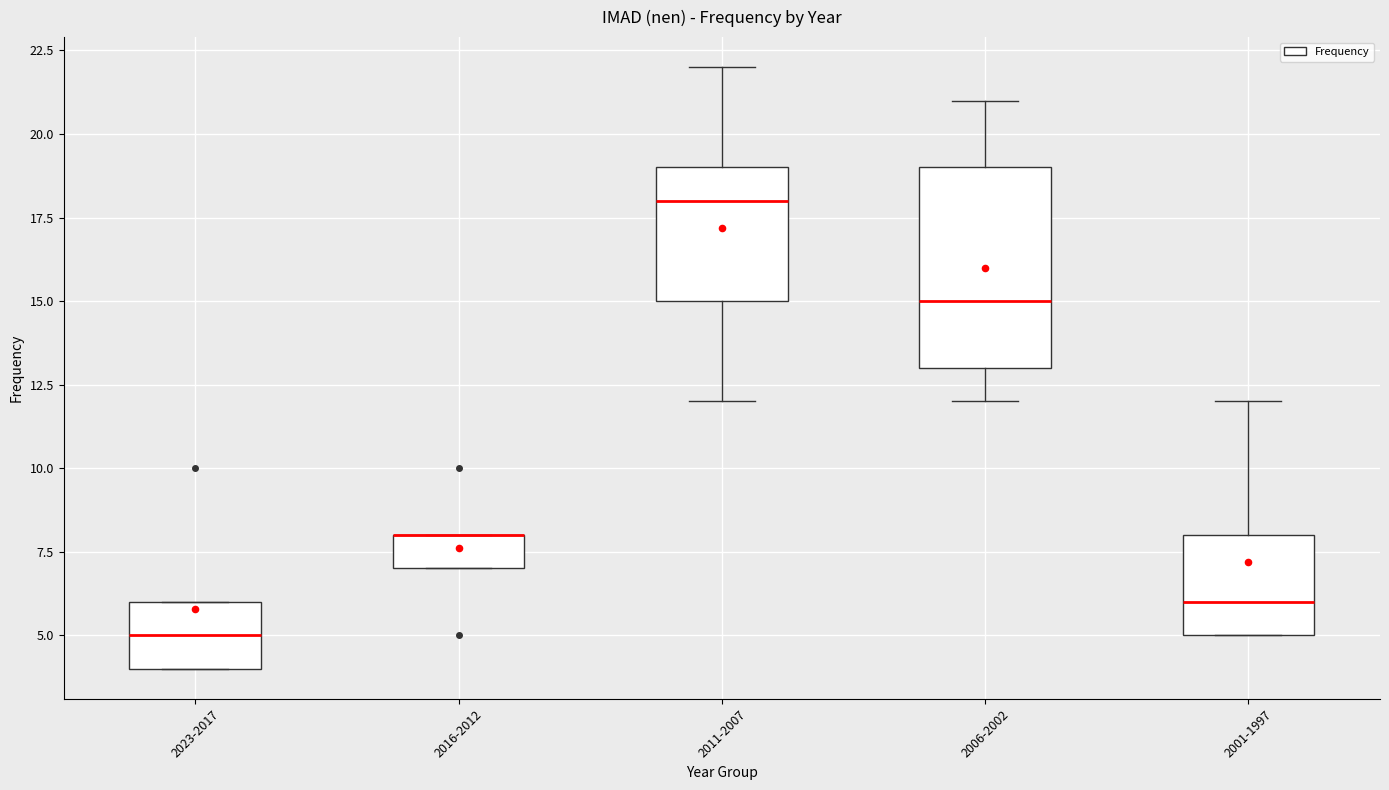

Where is the lower edge of the box for 2001-1997 on the y-axis? The values are not printed on the chart, so give them approximately, as read against the axis.

5